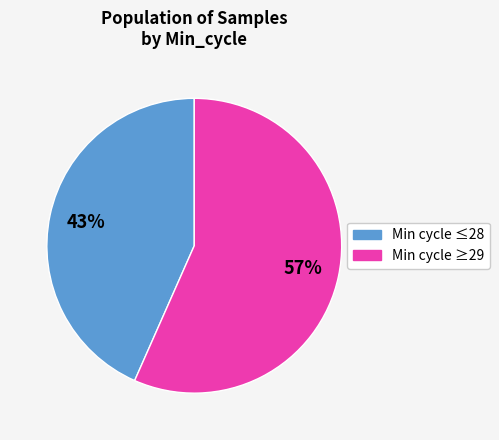

To the nearest percent, what is the average slice percentage?

50%